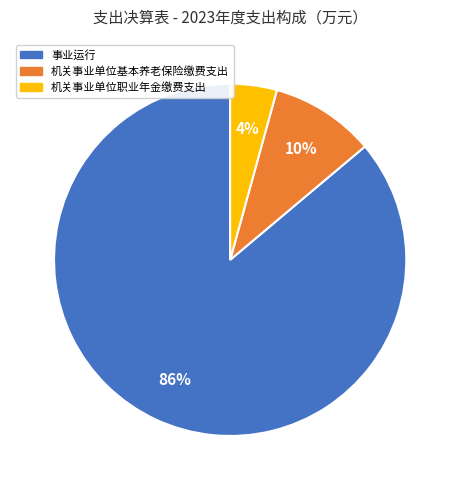

Which category has the smallest portion of the pie?

机关事业单位职业年金缴费支出